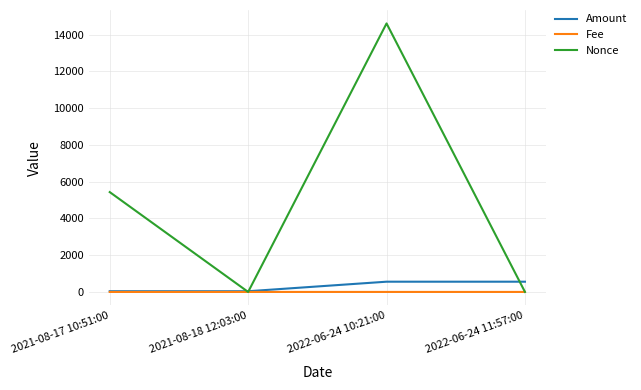

Where is Nonce nearest to the value 7301?

2021-08-17 10:51:00